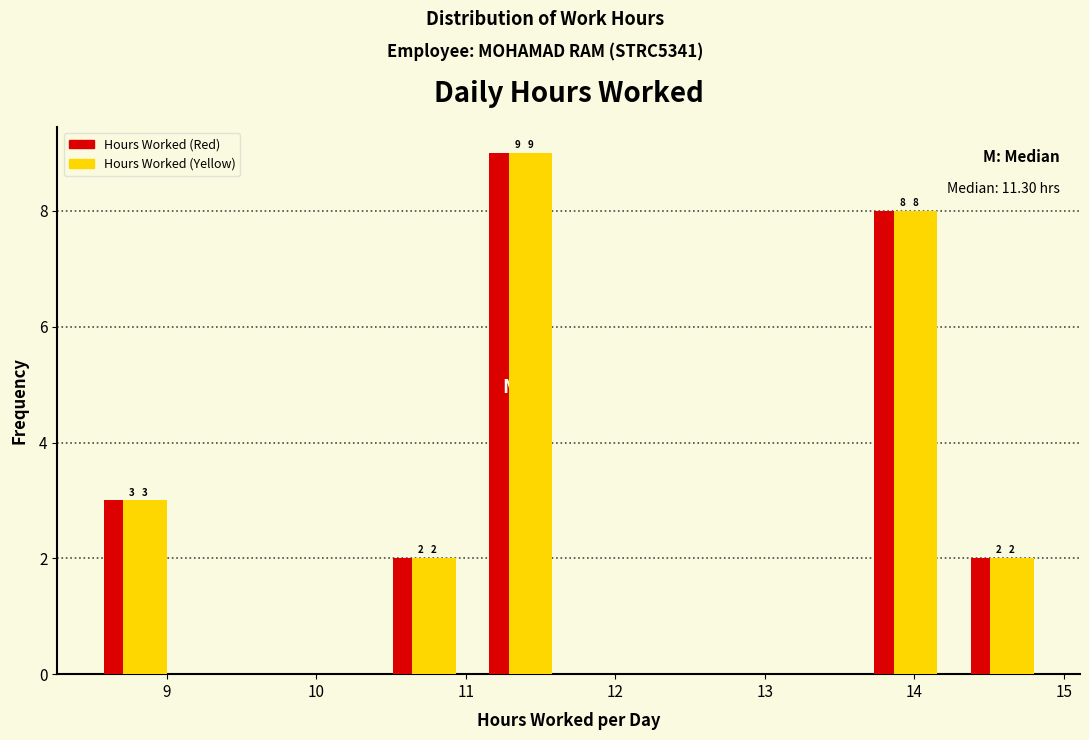

In the Hours Worked (Yellow) series, which range on the x-axis has the tallest bar?

11.1 to 11.7